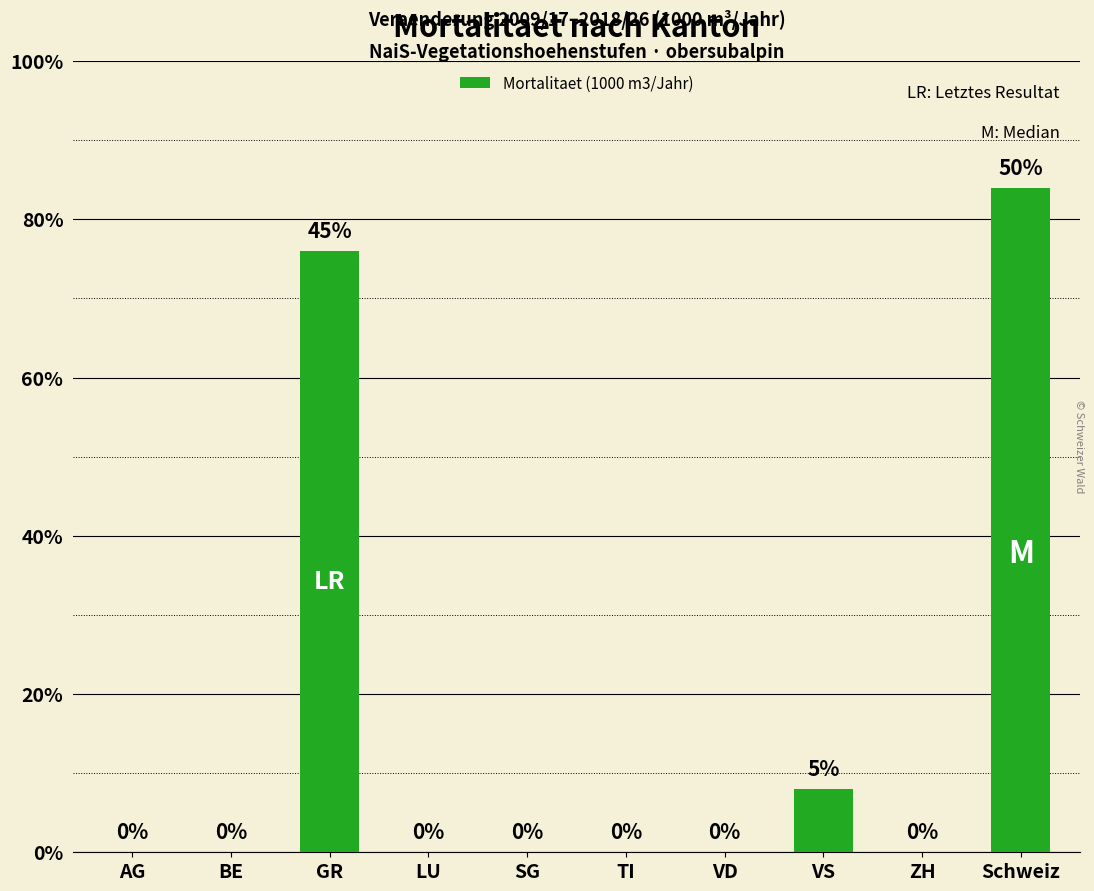

Rank the categories by value from lowest to highest.

AG, BE, LU, SG, TI, VD, ZH, VS, GR, Schweiz